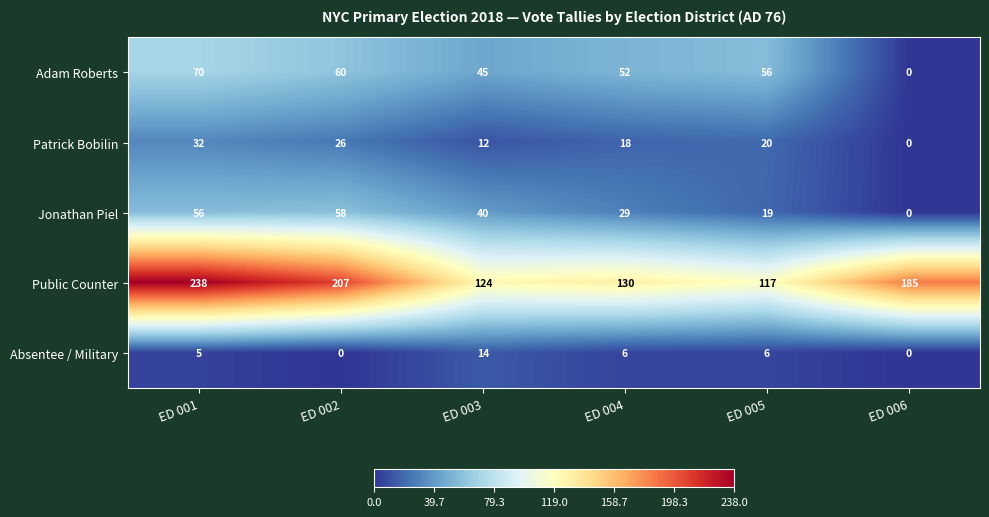

At which category is the sum across all series the highest?

ED 001